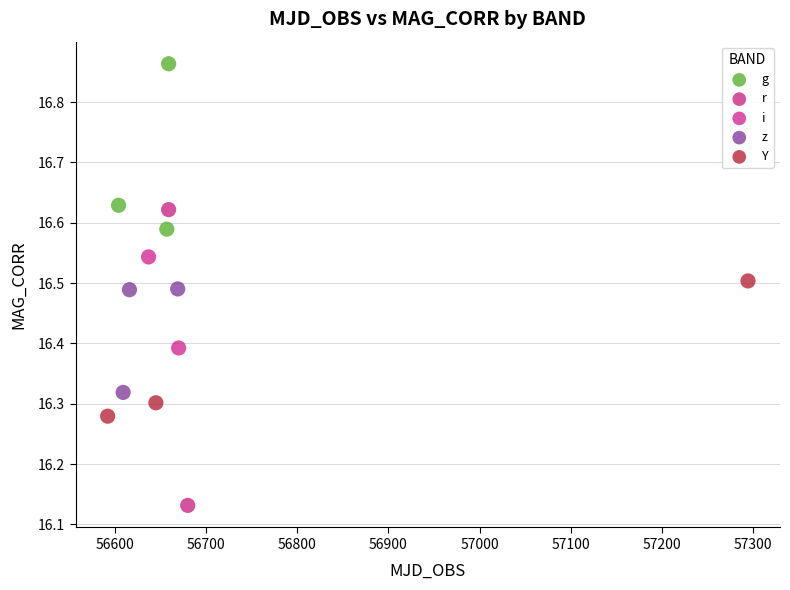

Which series has the widest spread of Y values?

r